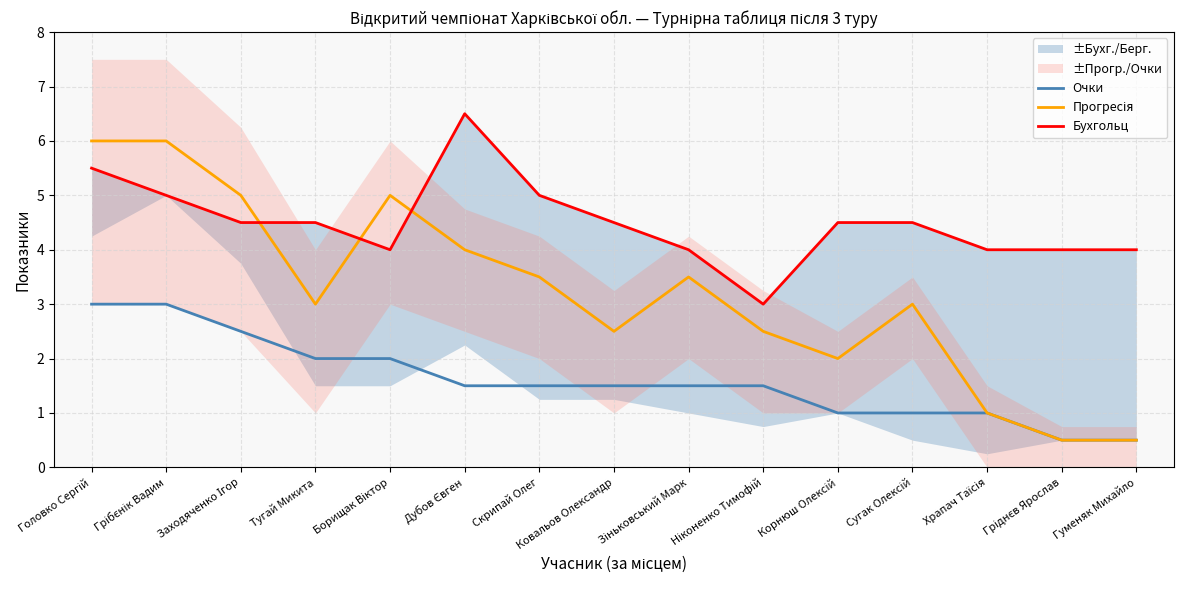

What is the label of the 11th point from the left?

Корнюш Олексій